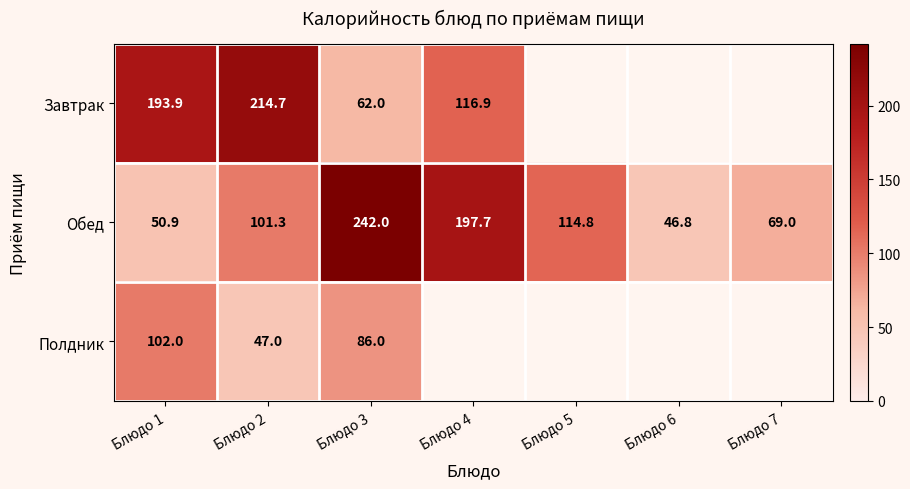

What is the minimum value shown in the chart?

46.8